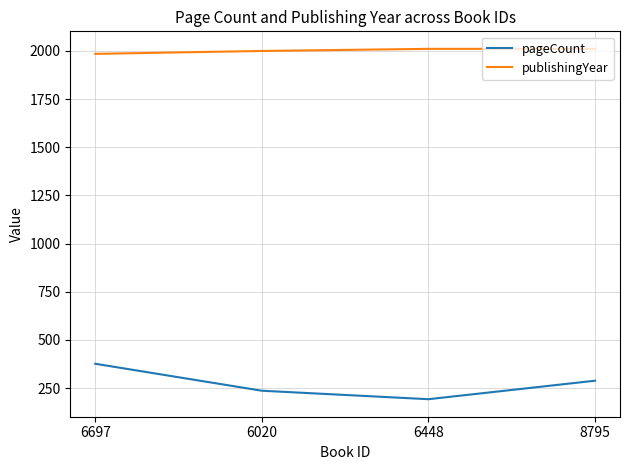

True or false: publishingYear has a value of 3347 at 6448.

False